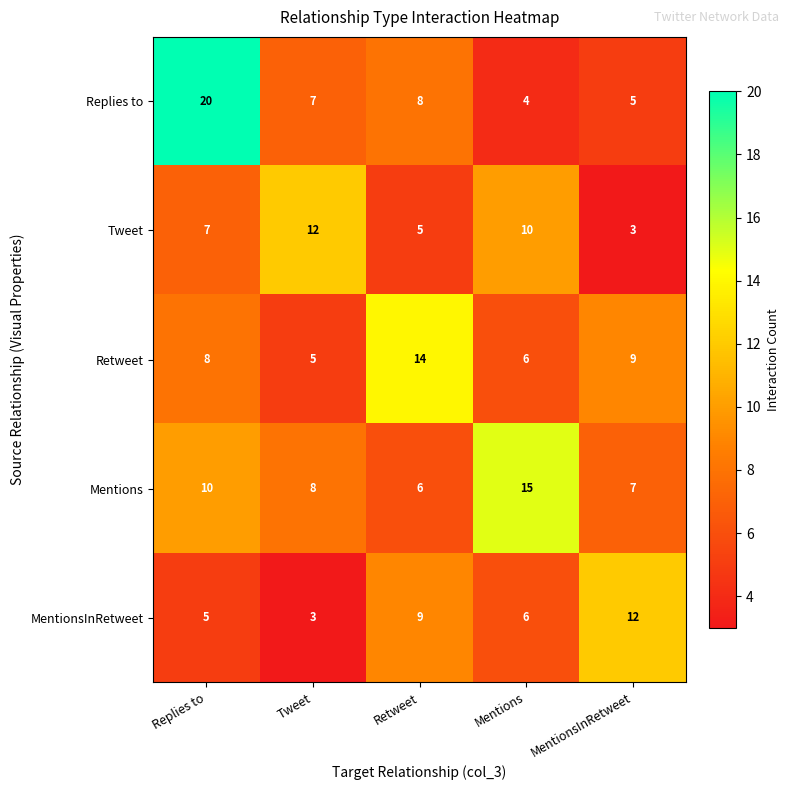

How many Retweet values are between 6 and 9?

3